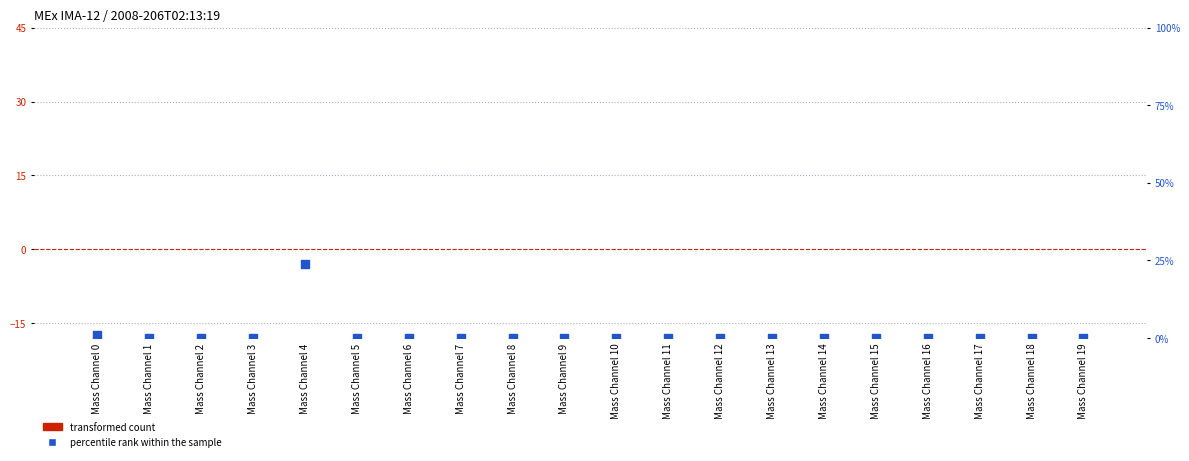

Which series has the largest total across all categories?

percentile rank within the sample